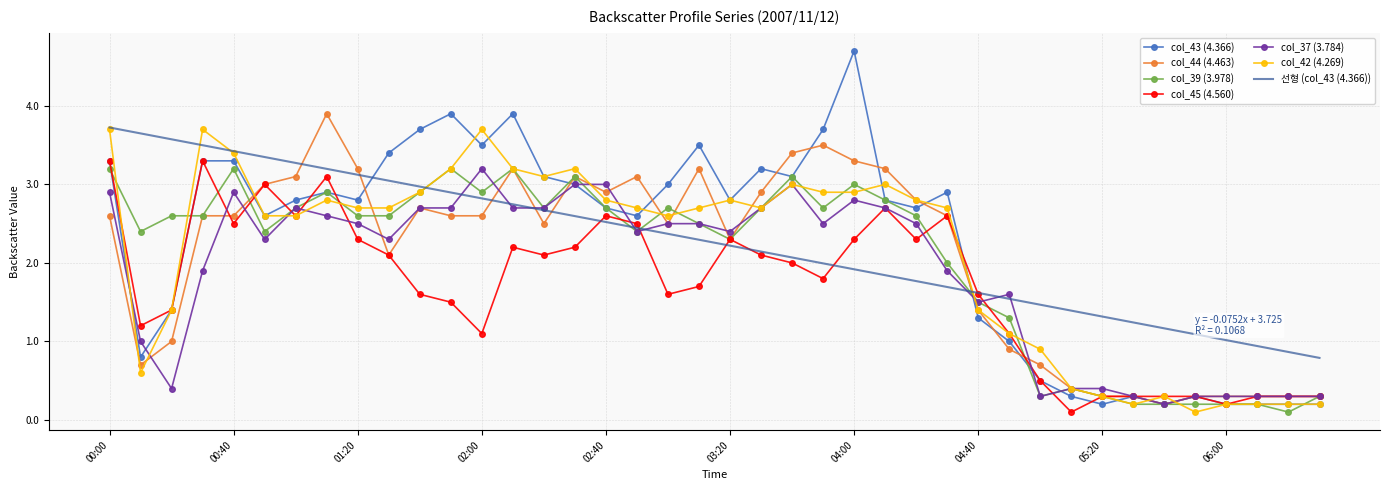

True or false: col_37 (3.784) has more than 2 points higher than both neighbors.

True